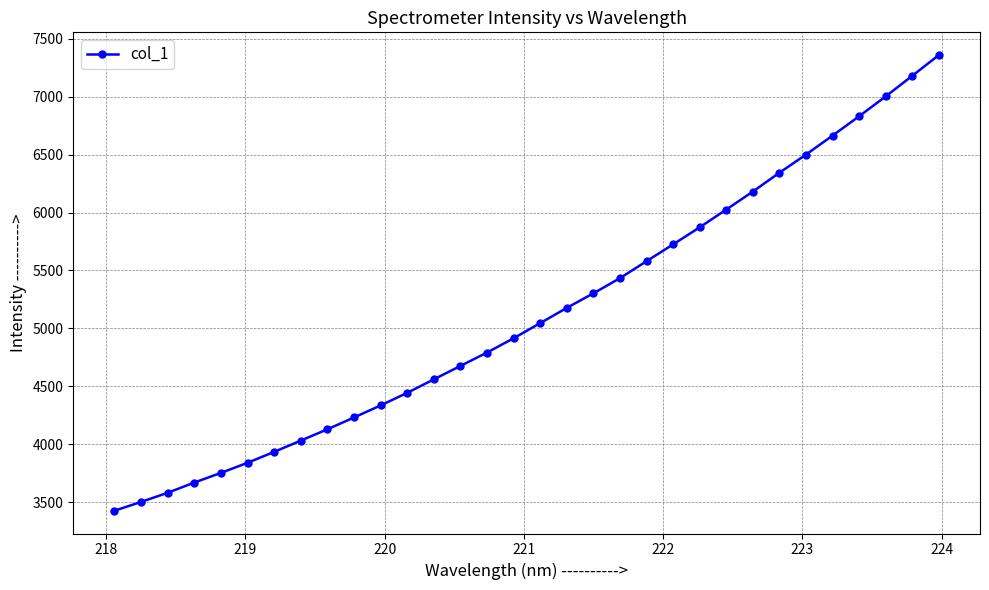

What is the value of the 20th point from the left?

5433.5